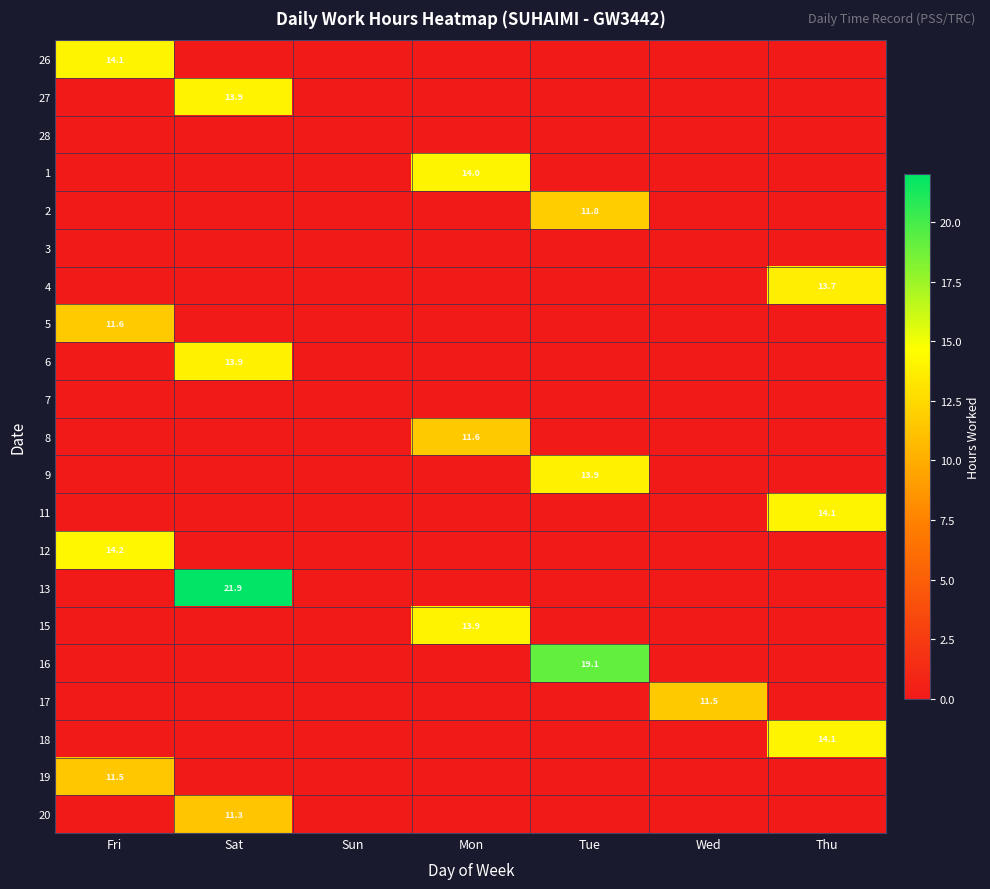

What is the total value across all series at Wed?

11.5